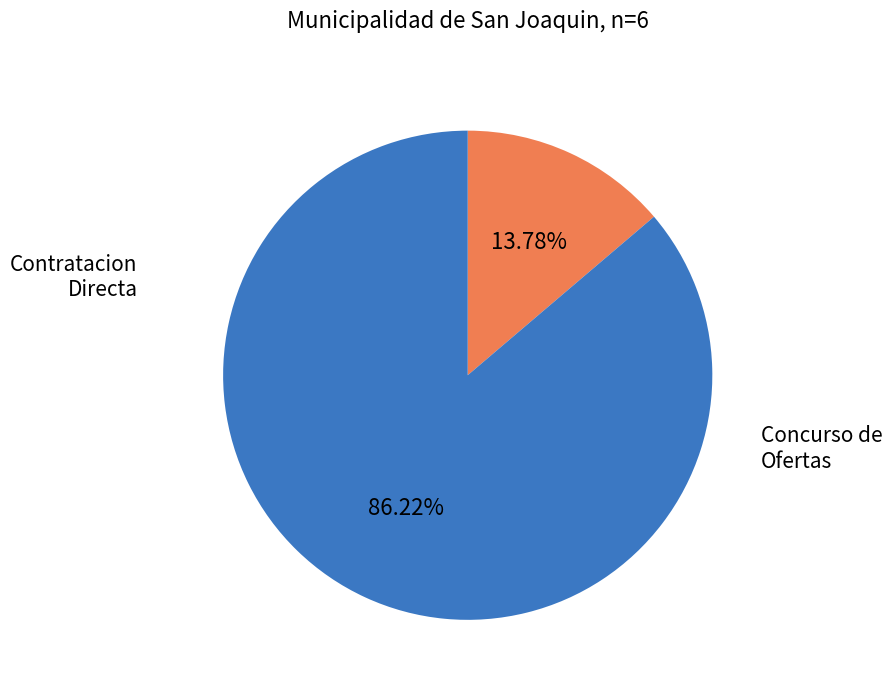

Is there a majority slice in this chart?

Yes